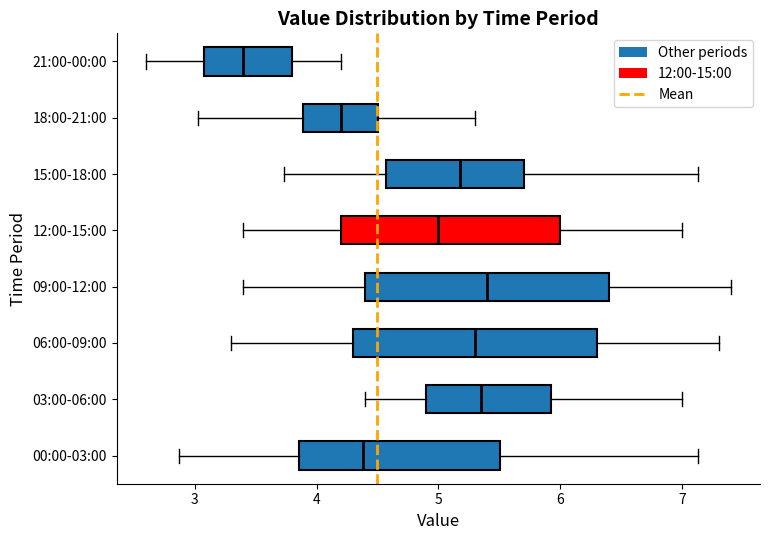

Which box's median line is the furthest to the left?

21:00-00:00